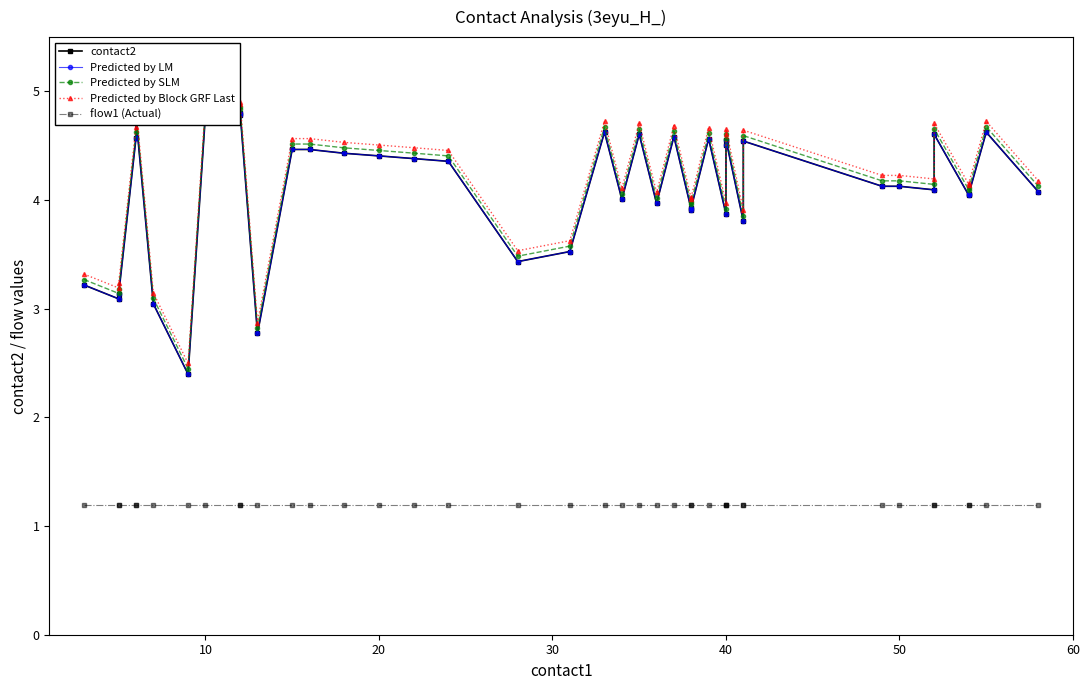

True or false: contact2 has a value of 3.2 at 60.

False